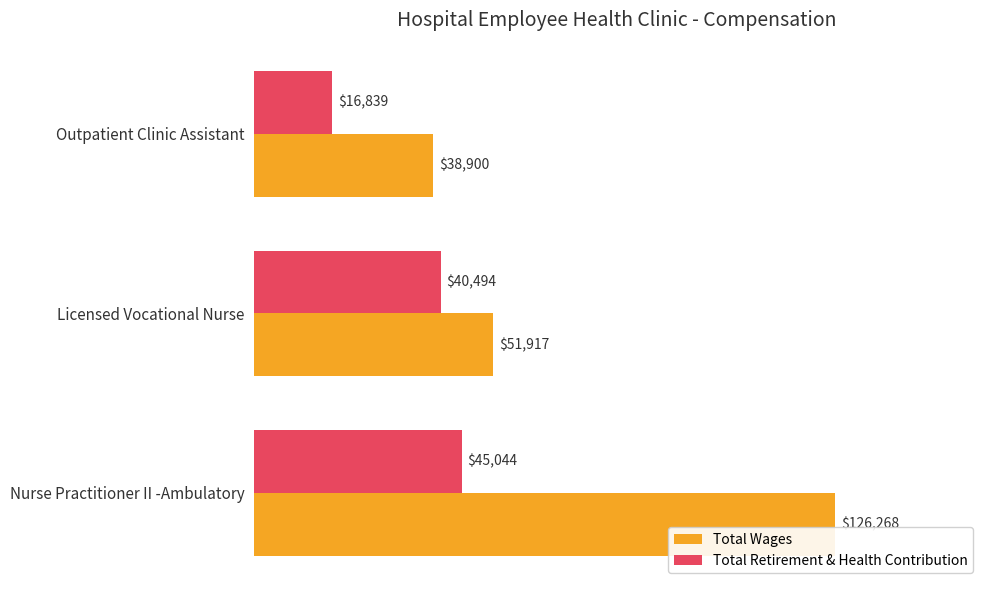

What is the difference between the maximum and minimum values in the Total Wages series?

87368